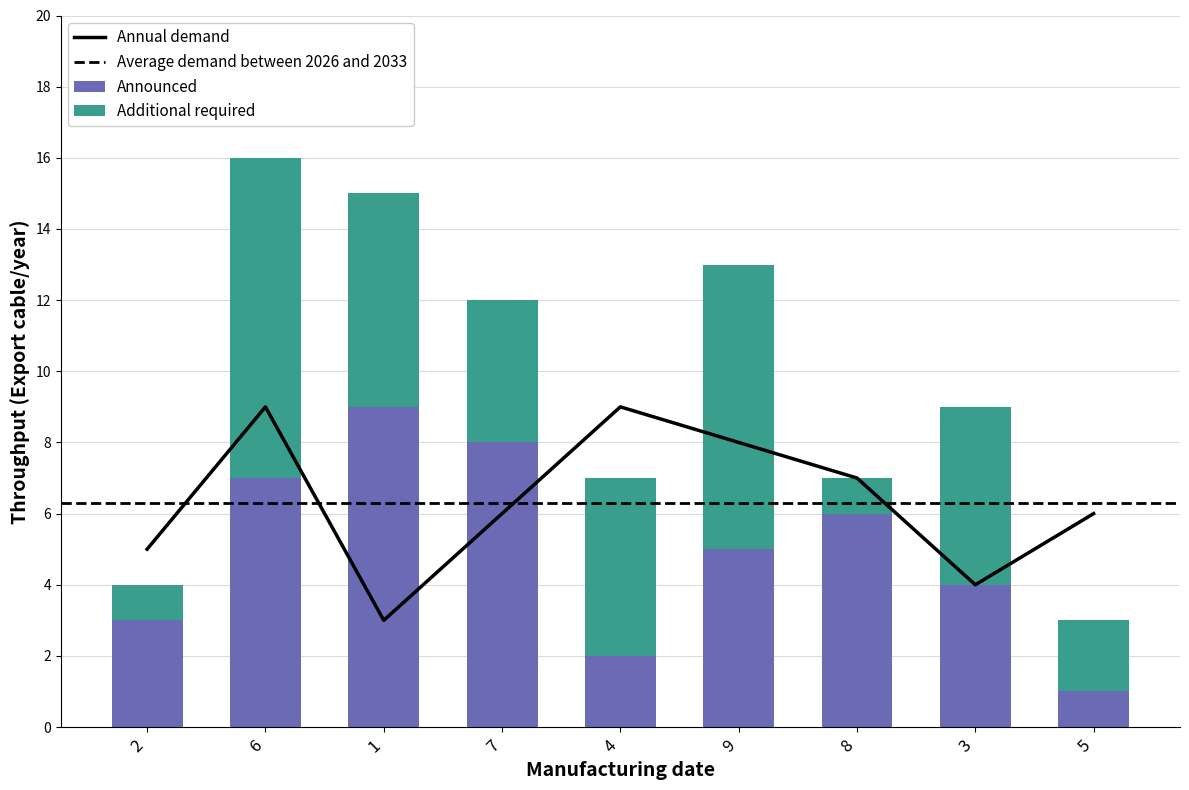

What is the difference between the maximum and minimum values in the Additional required series?

8